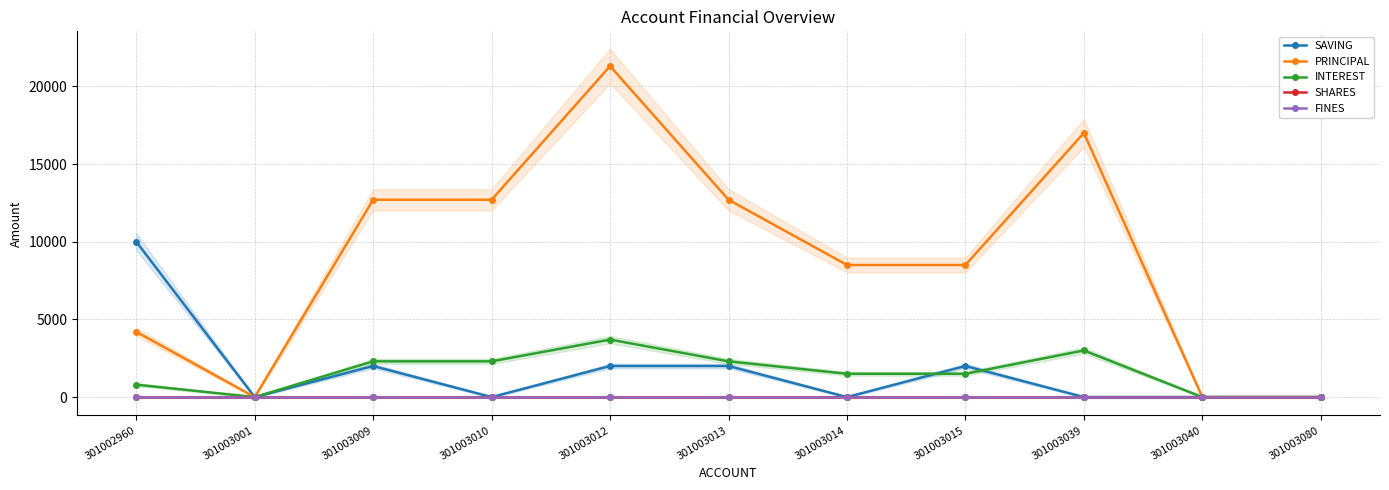

True or false: FINES has more than 1 points higher than both neighbors.

False